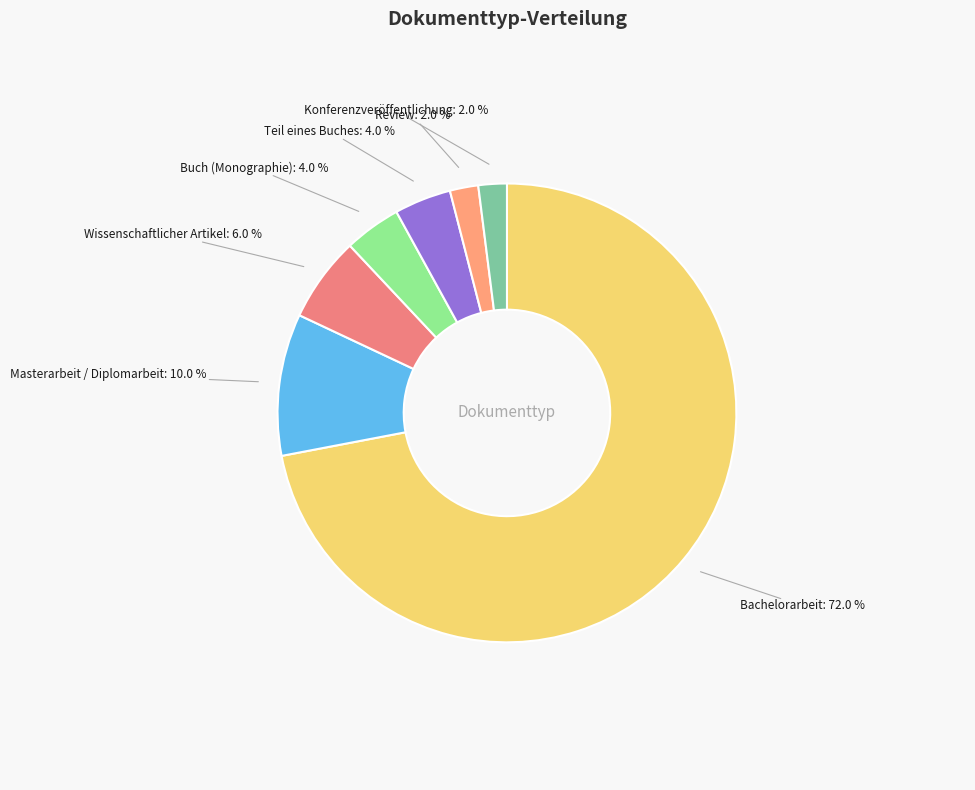

To the nearest percent, what percentage of the pie is Teil eines Buches?

4%